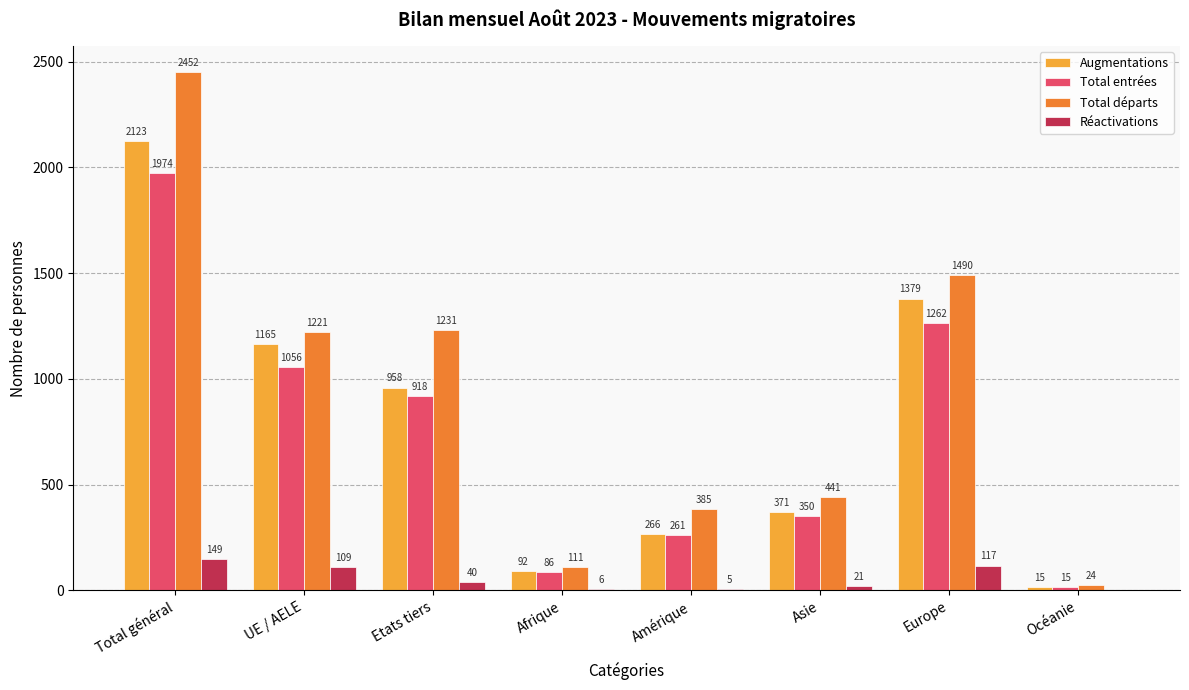

How many data points does each series have?

8